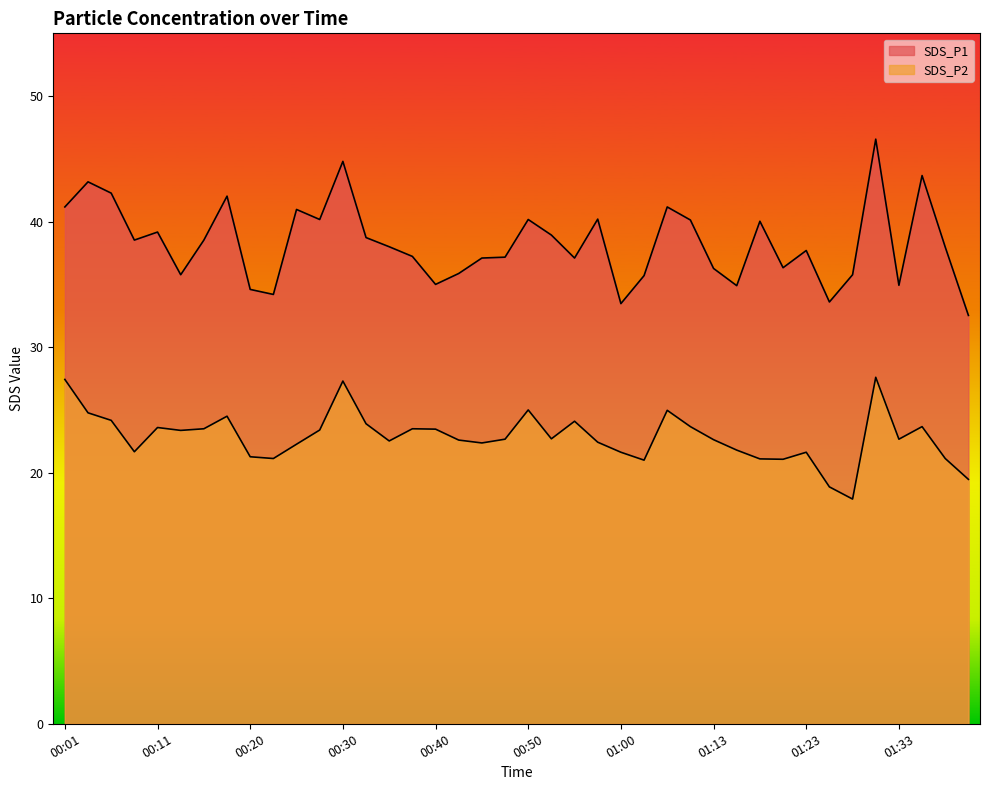

How many distinct data groups are displayed?

2